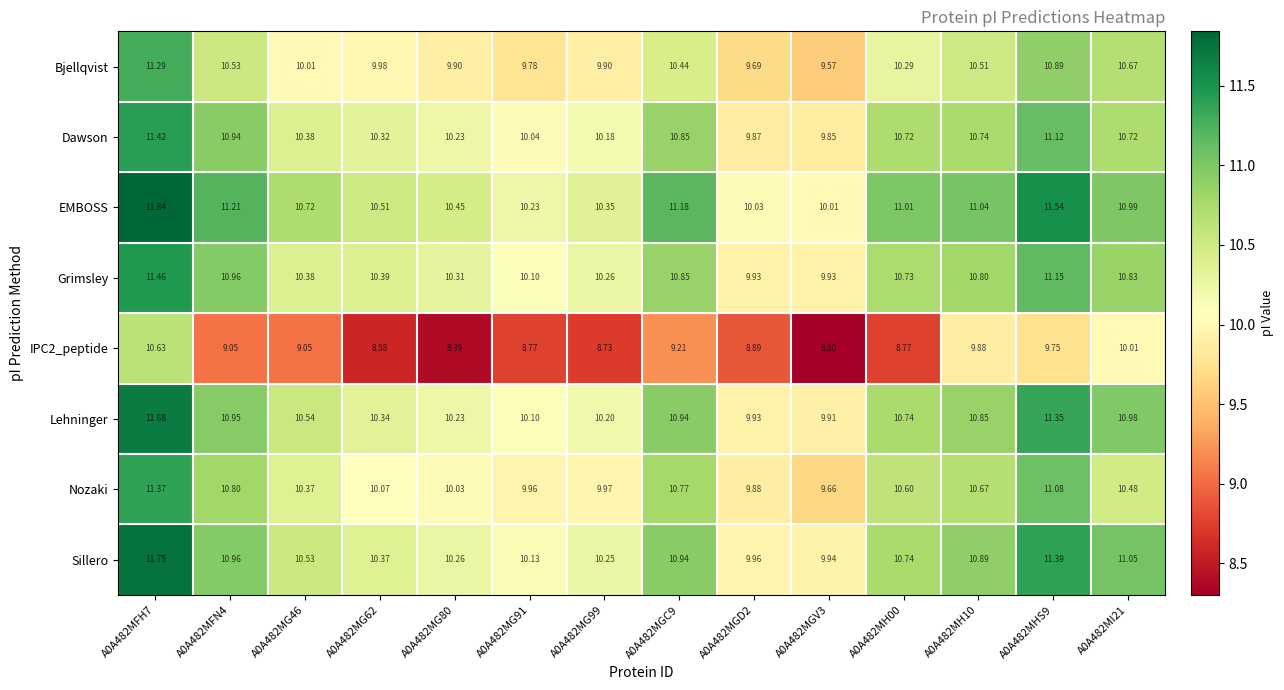

Which series has the largest total across all categories?

EMBOSS